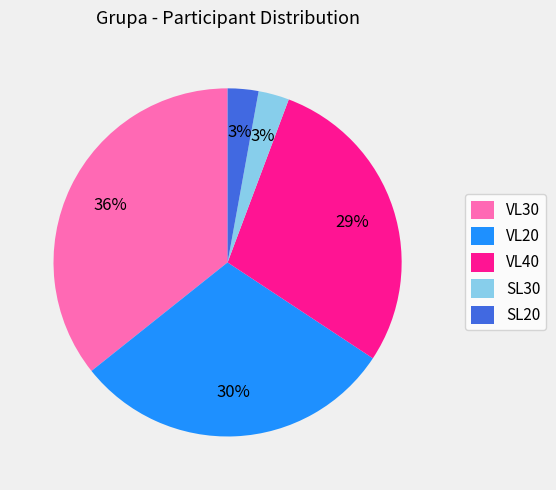

How many segments does this pie chart have?

5